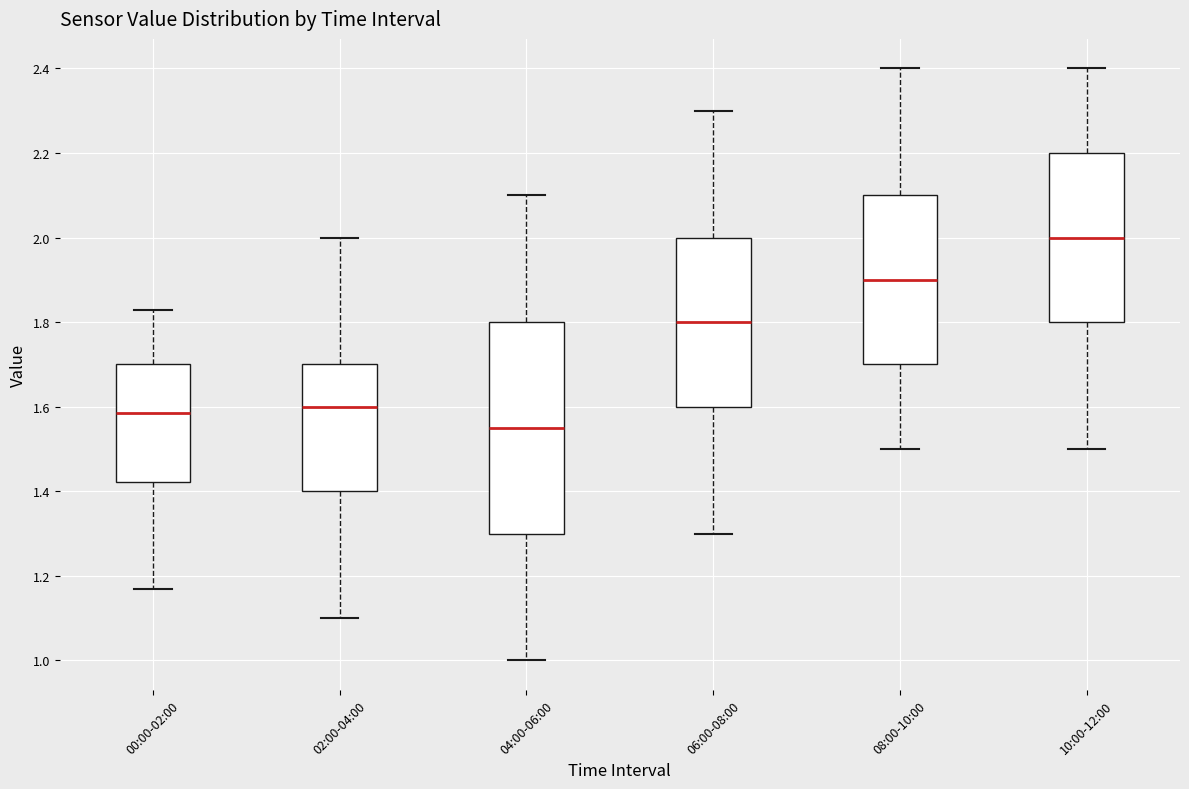

Where is the lower edge of the box for 00:00-02:00 on the y-axis? The values are not printed on the chart, so give them approximately, as read against the axis.

1.42